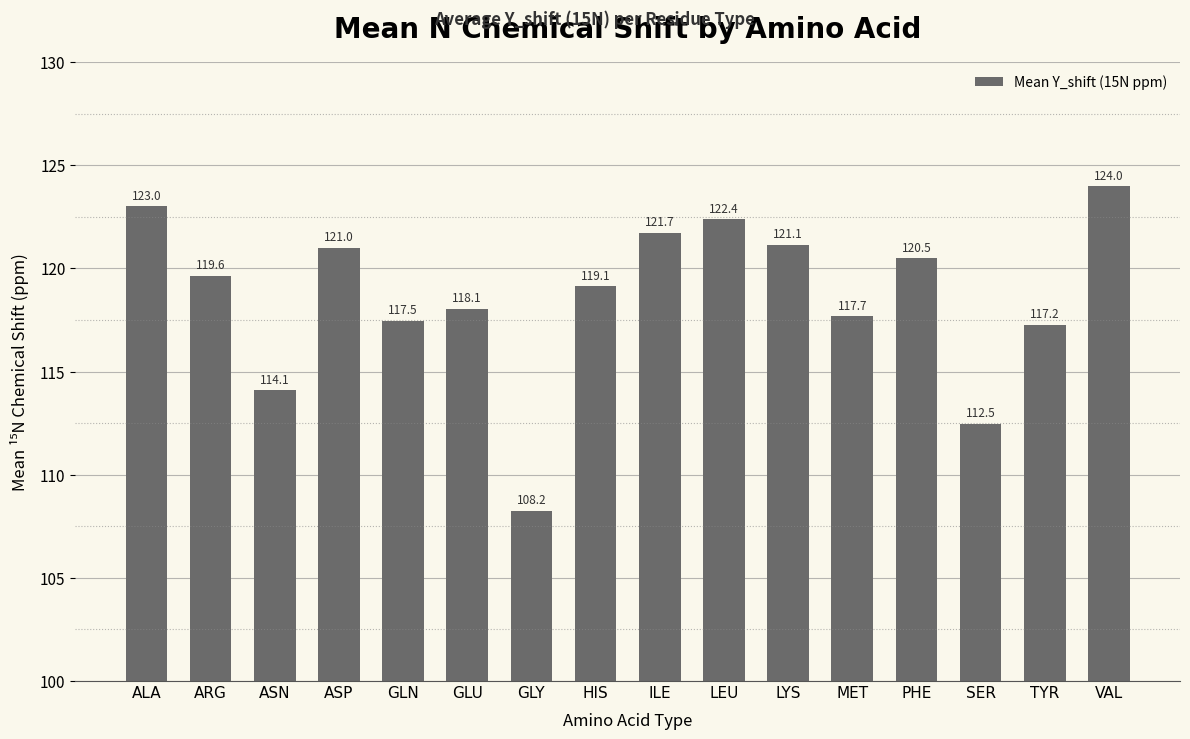

What is the smallest value displayed?

108.2